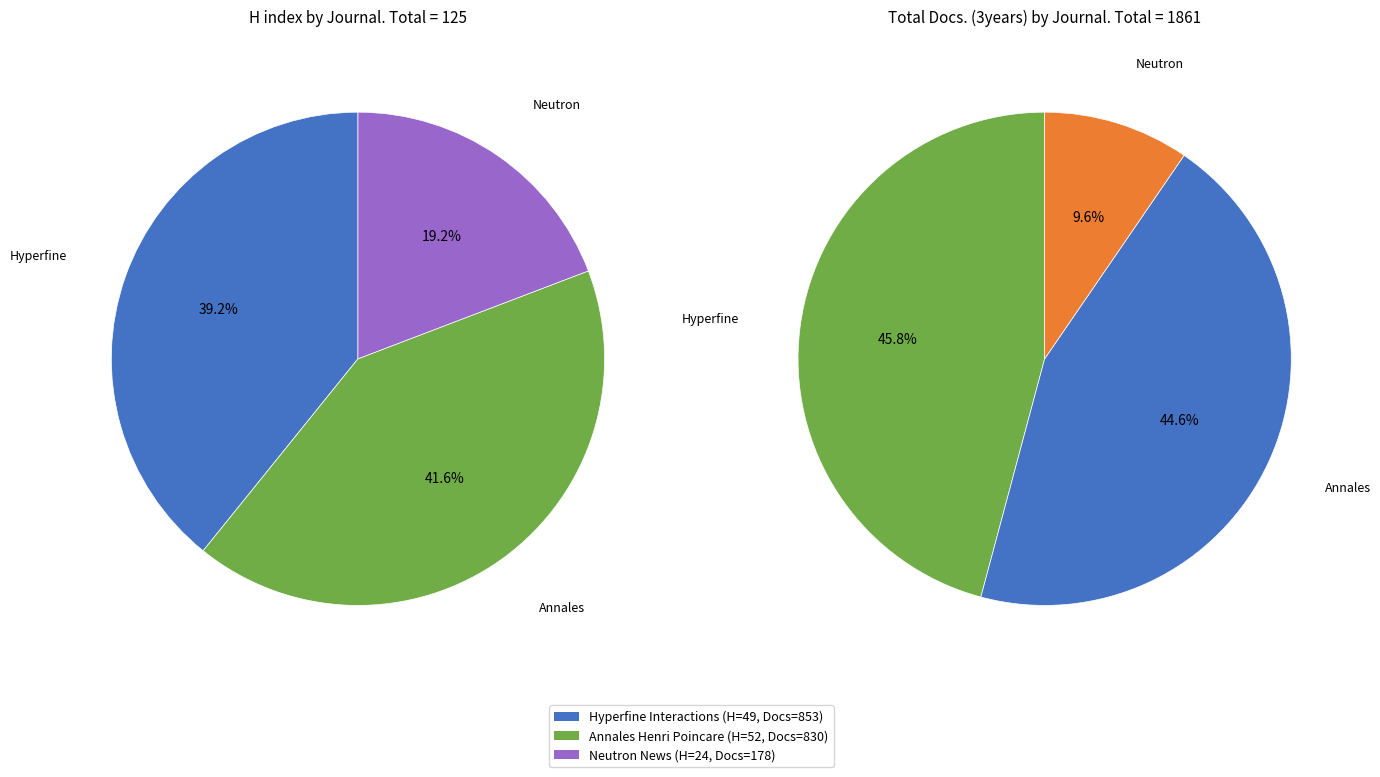

How many segments does this pie chart have?

3